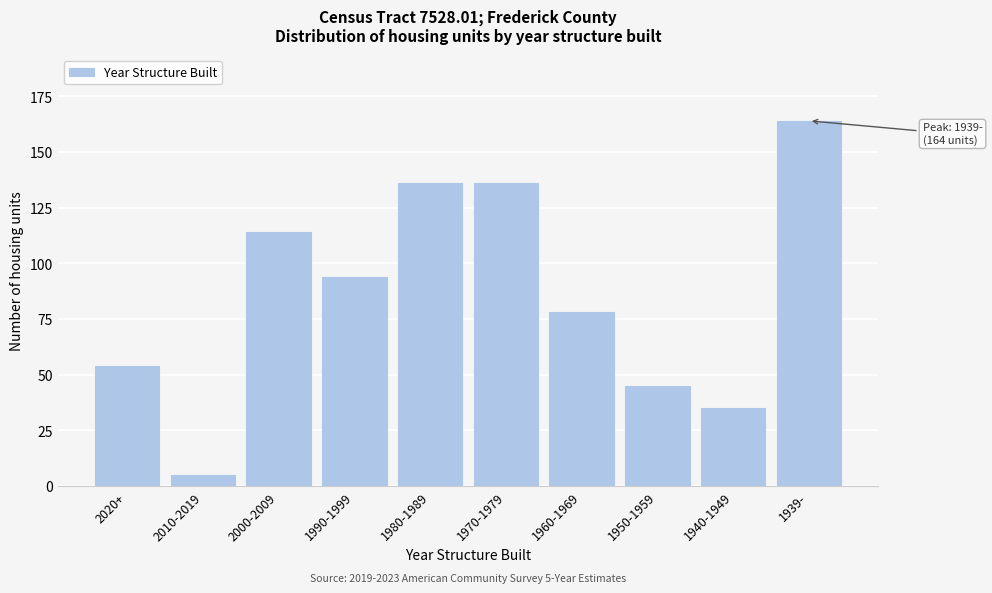

Reading left to right, list all the values displayed in this chart.

54	5	114	94	136	136	78	45	35	164